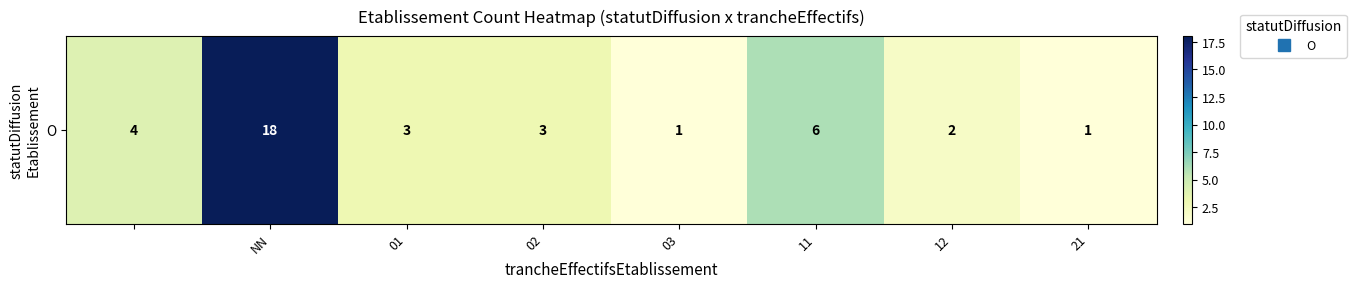

What is the difference between the maximum and minimum values?

17